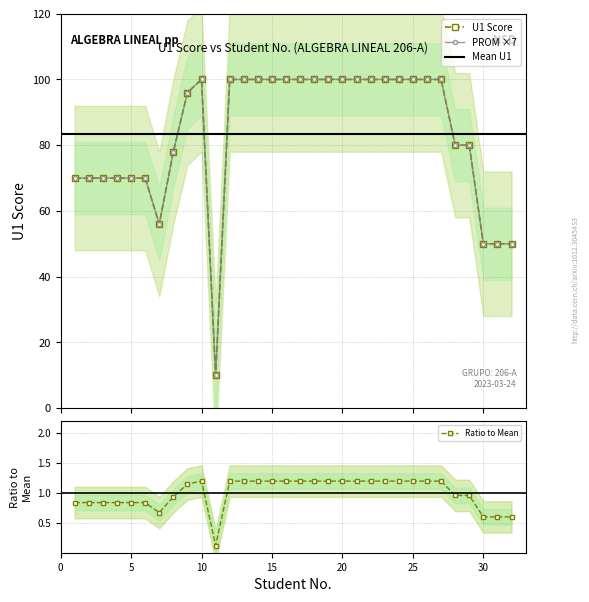

Between 13 and 20, which series saw the biggest shift?

U1 Score